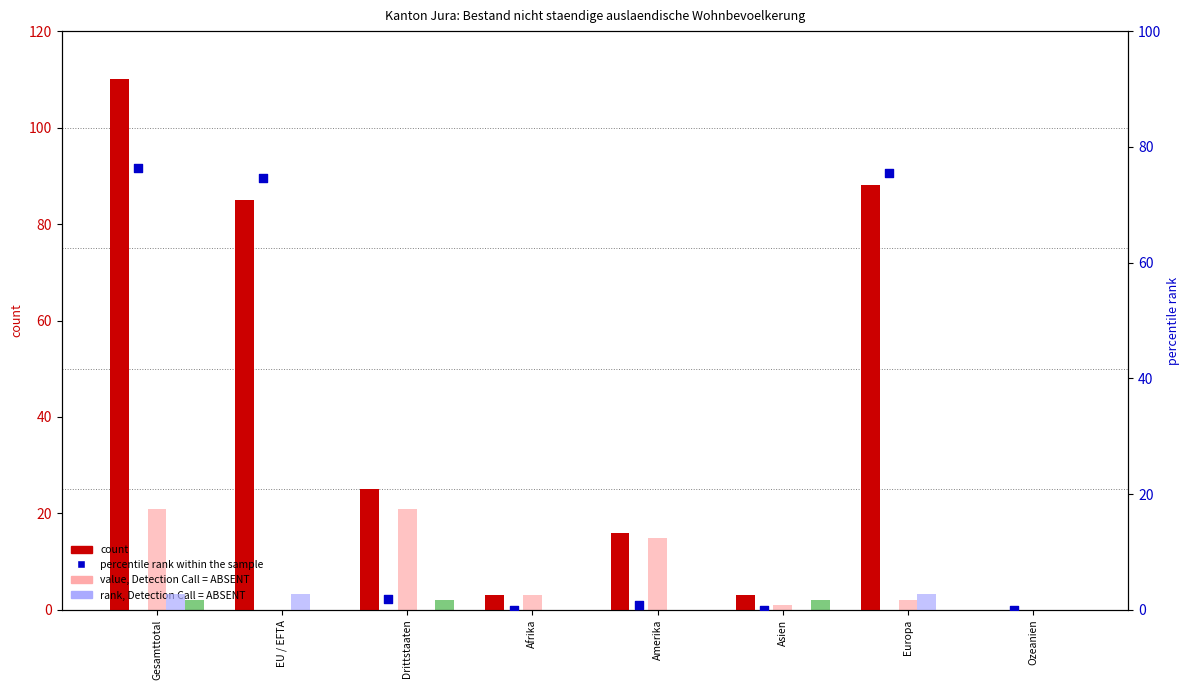

What is the total value across all series at Amerika?

31.9